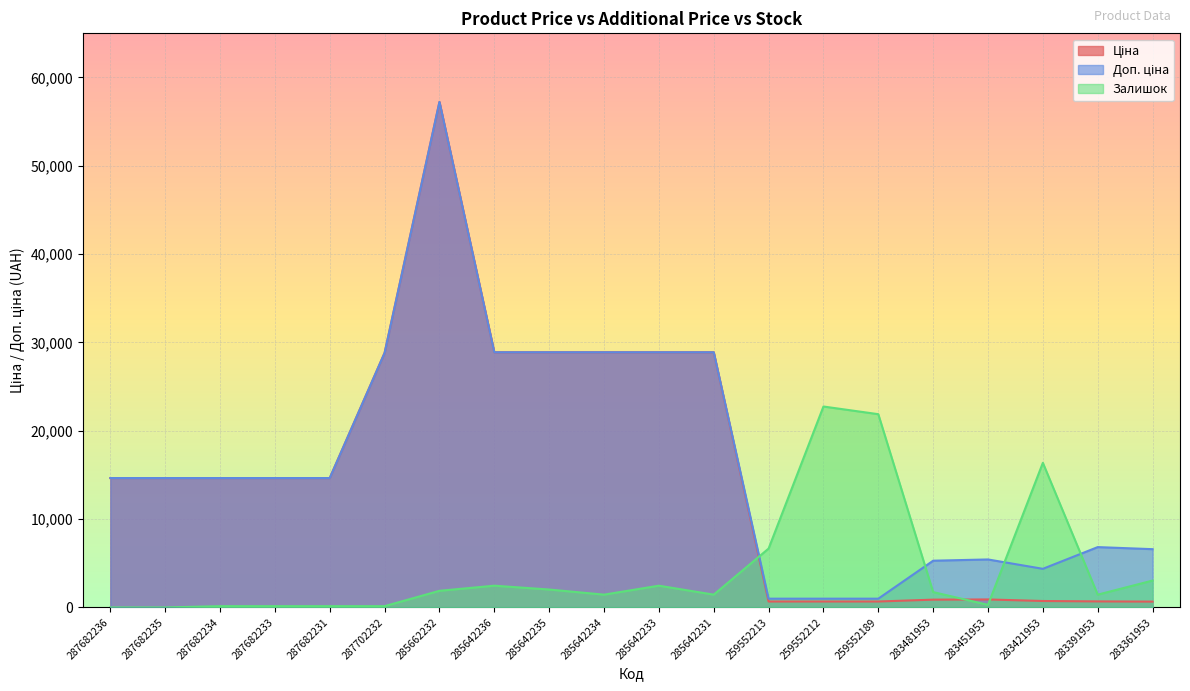

What is the sum of the Ціна values at 285642235 and 283391953?

29573.5